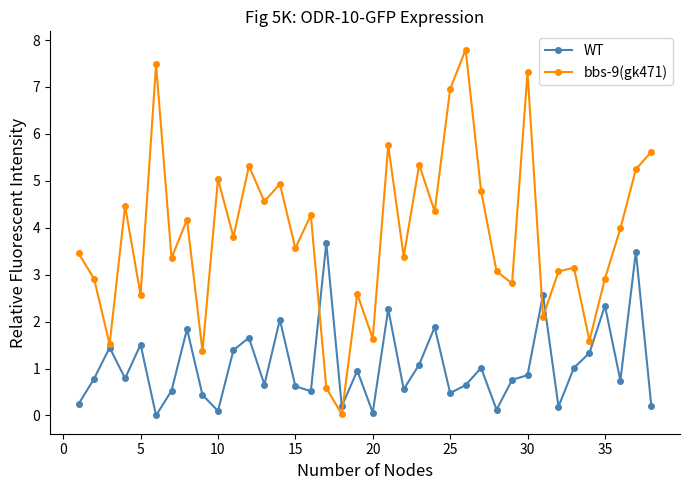

What is the value of the bbs-9(gk471) point at the 34th from the left?

1.6